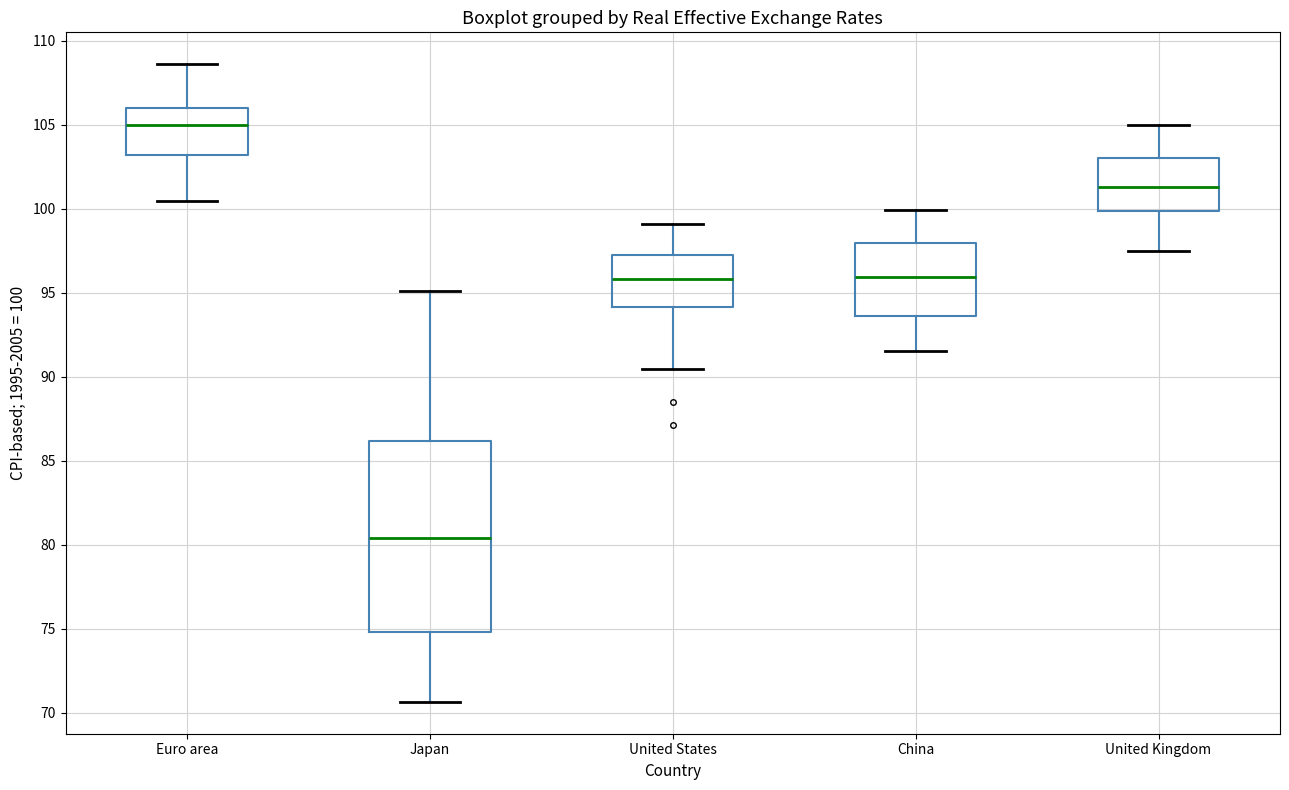

Reading left to right, read every box against the y-axis: the position of its median line, the range the box covers, and the ends of its whiskers. The values are not printed on the chart, so give them approximately, as read against the axis.

Euro area: median 105.0, box 103.0 to 106.0, whiskers 100.5 to 108.5
Japan: median 80.5, box 75.0 to 86.0, whiskers 70.5 to 95.0
United States: median 96.0, box 94.0 to 97.5, whiskers 90.5 to 99.0
China: median 96.0, box 93.5 to 98.0, whiskers 91.5 to 100.0
United Kingdom: median 101.5, box 100.0 to 103.0, whiskers 97.5 to 105.0